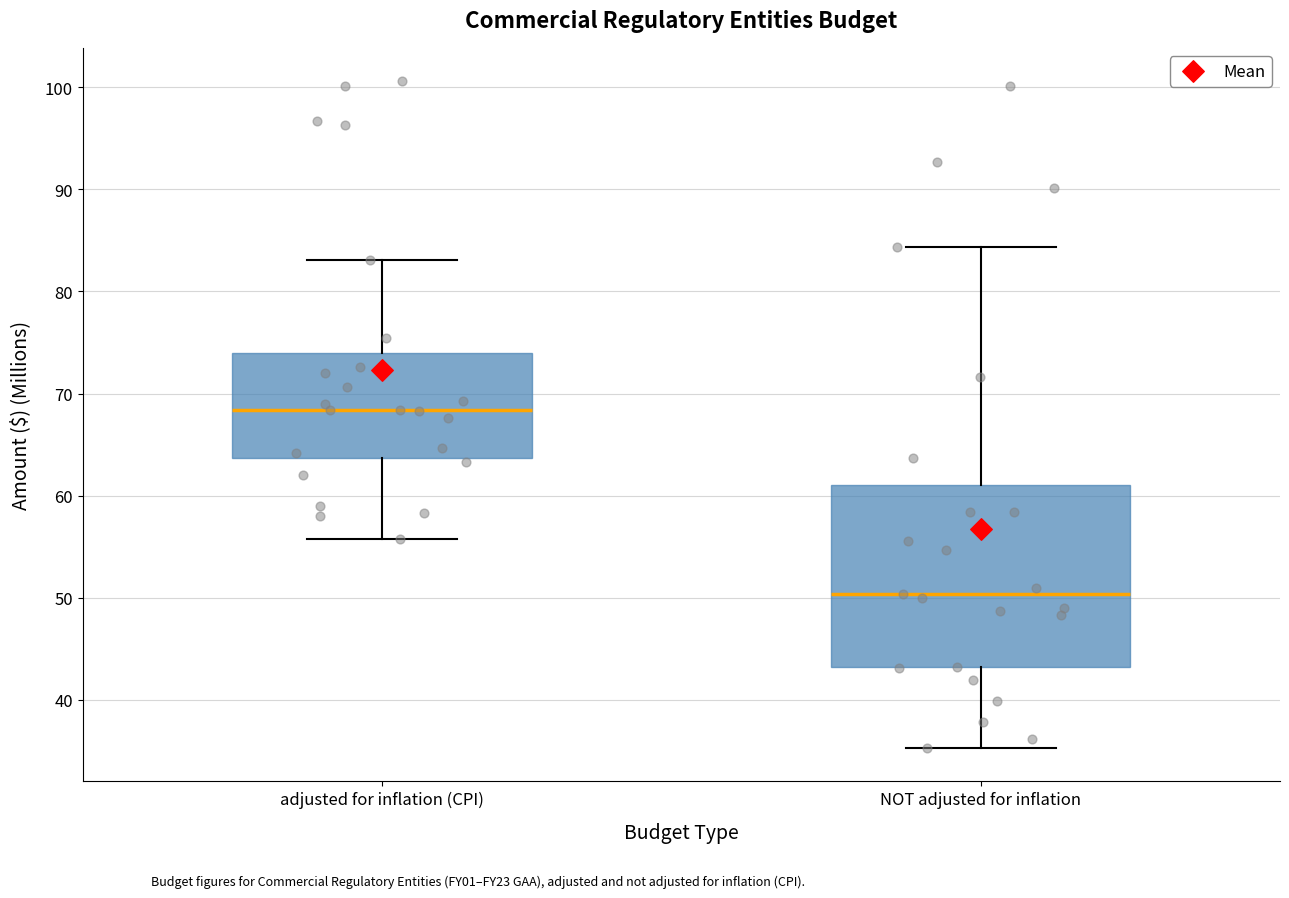

Which box's median line is the lowest?

NOT adjusted for inflation